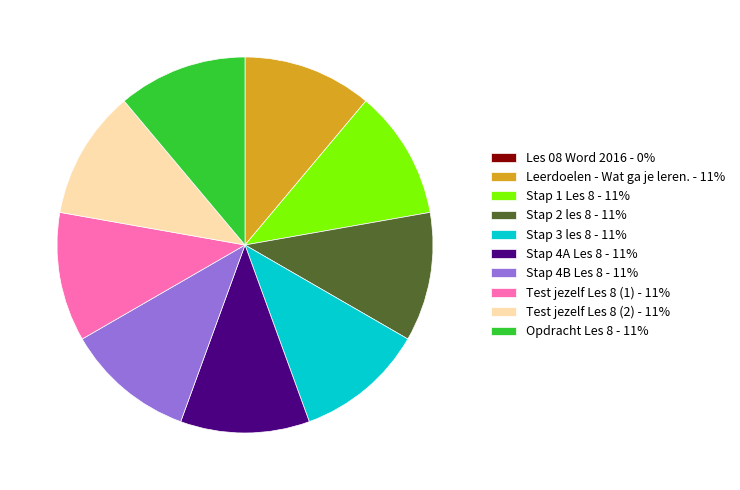

Approximately how many times larger is the value at Stap 1 Les 8 - 11% compared to Stap 3 les 8 - 11%?

1.0